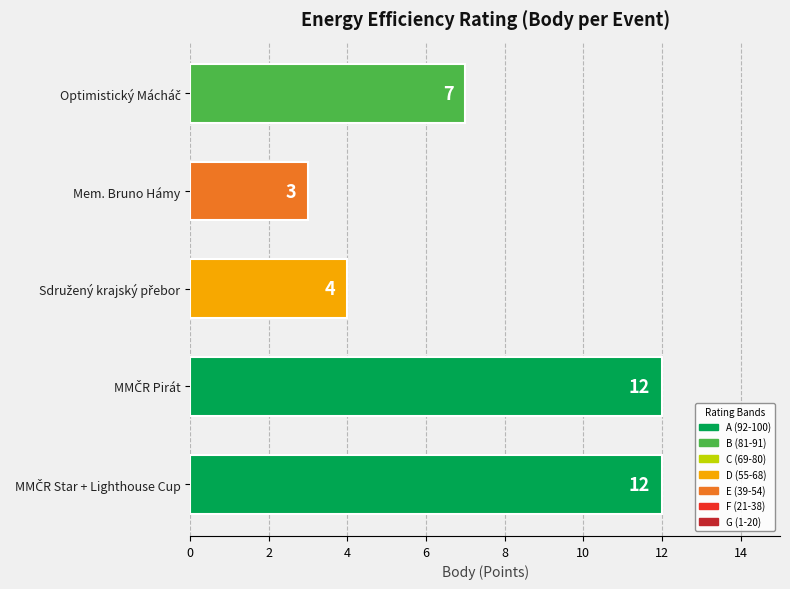

Reading top to bottom, list all the values displayed in this chart.

7	3	4	12	12